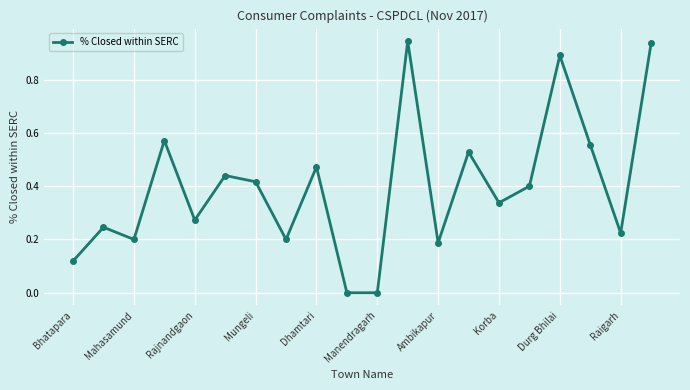

What is the sum of all values?

7.9